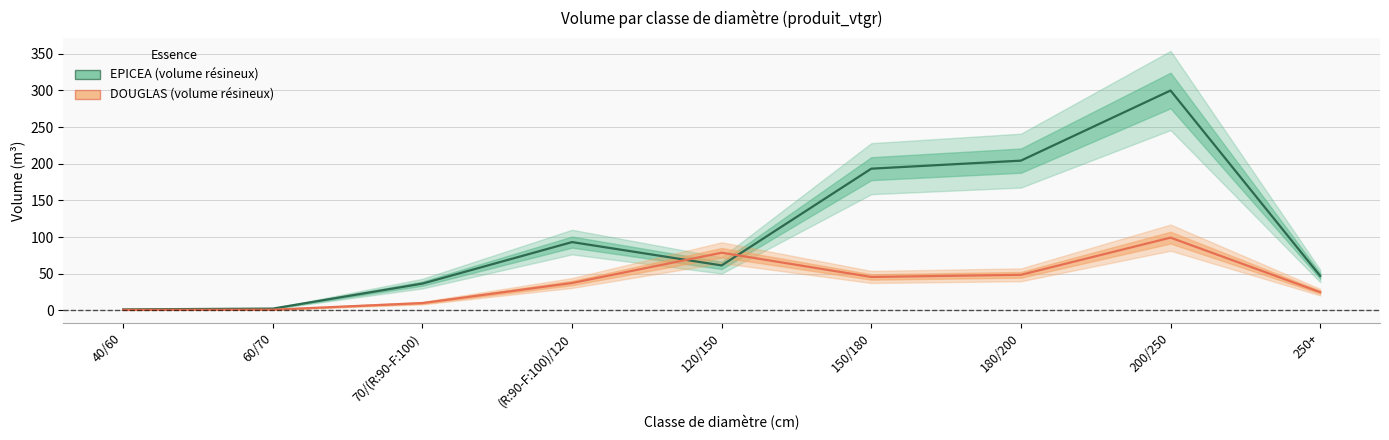

The value of DOUGLAS at 150/180 is 30.0. True or false?

False